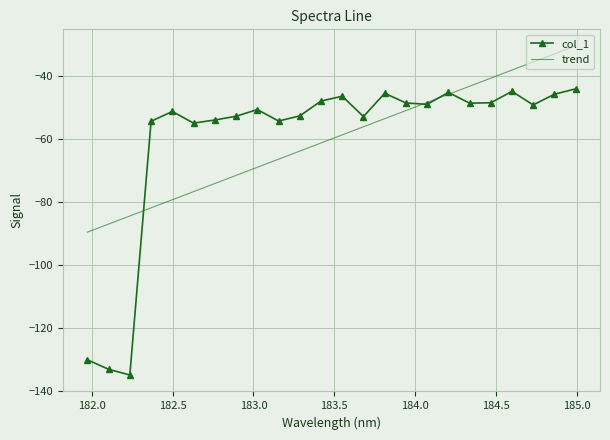

What is the minimum value shown in the chart?

-134.8